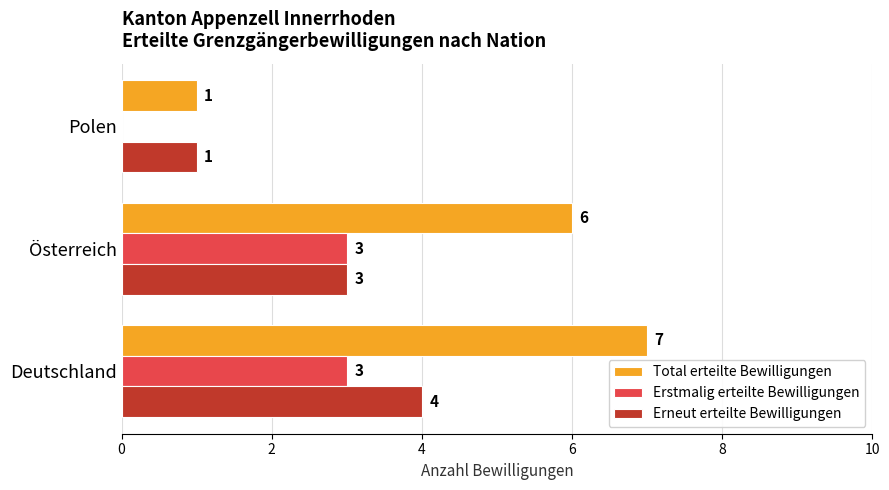

At which label is Erstmalig erteilte Bewilligungen closest to 1?

Polen